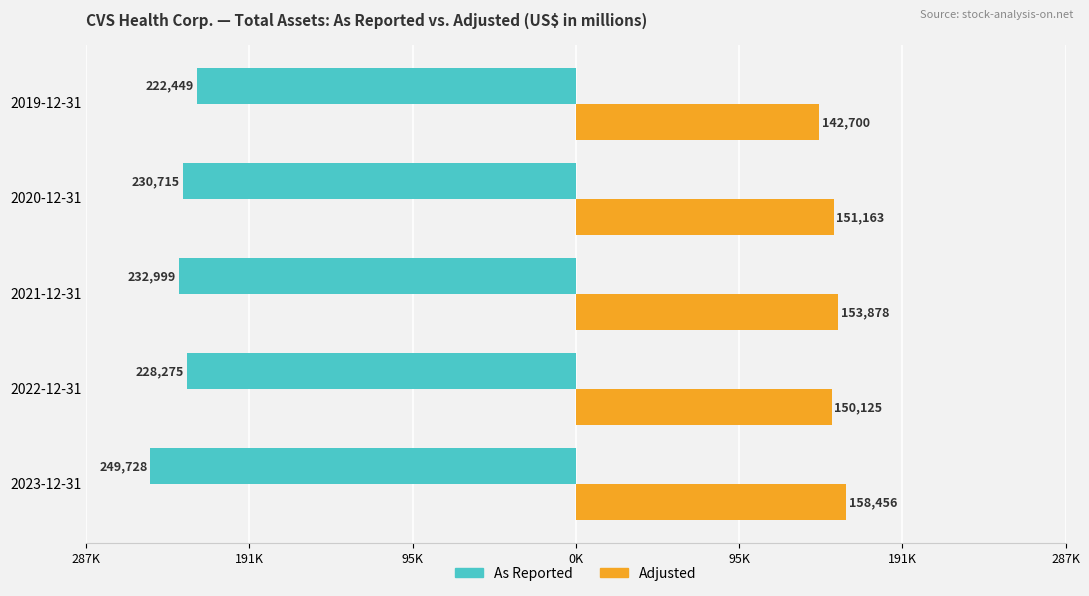

What are all the series names shown in the legend?

As Reported, Adjusted